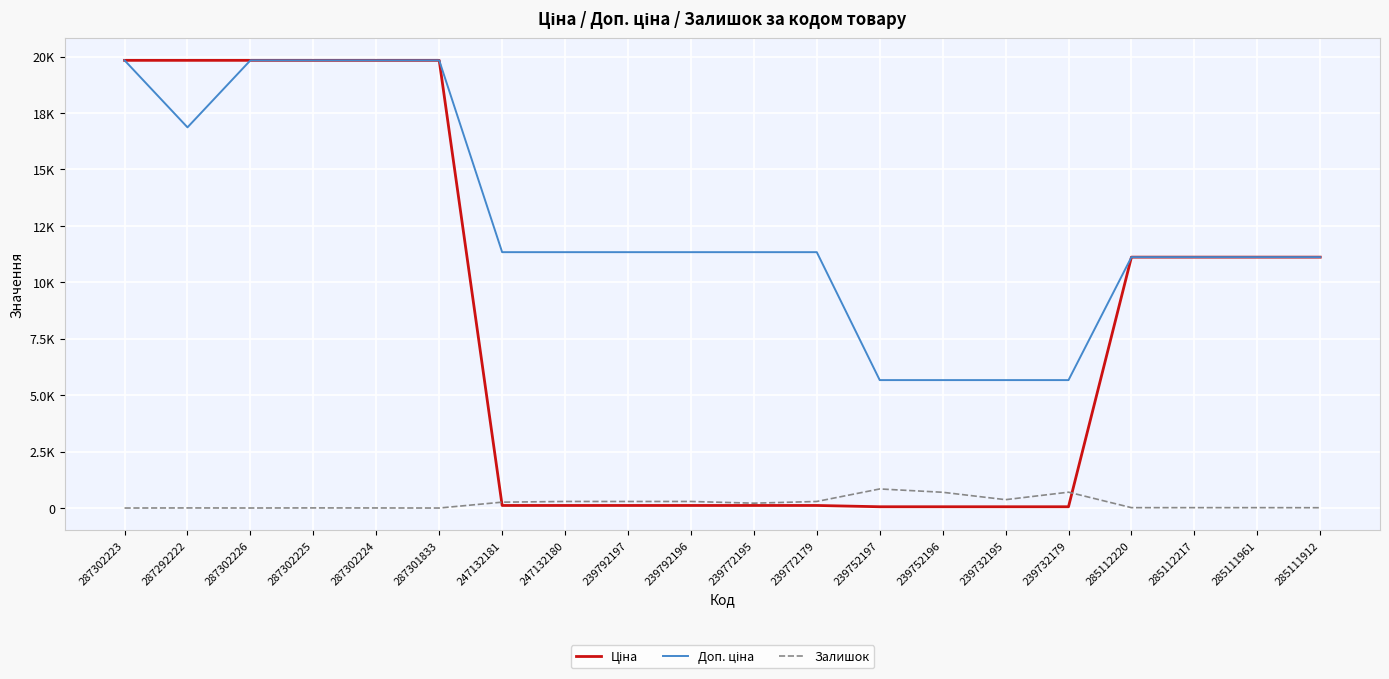

Rank the series by their maximum value, from lowest to highest.

Залишок, Ціна, Доп. ціна